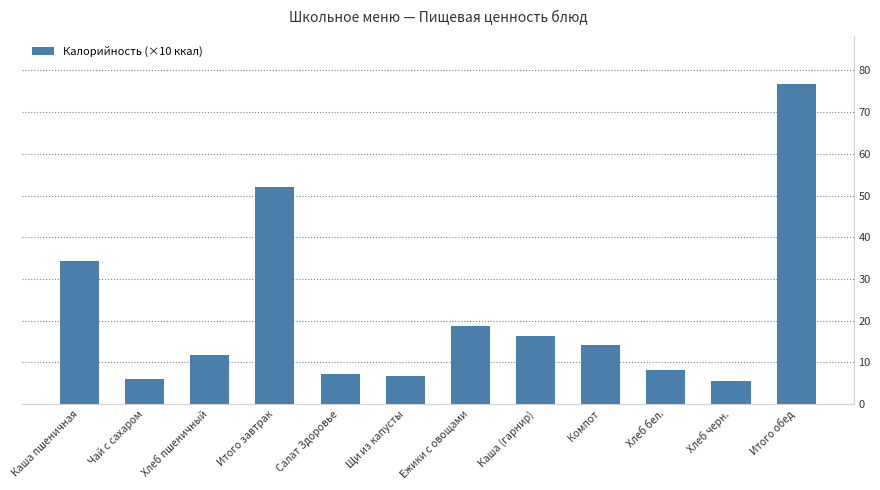

What is the sum of the values at Итого обед and Чай с сахаром?

82.7